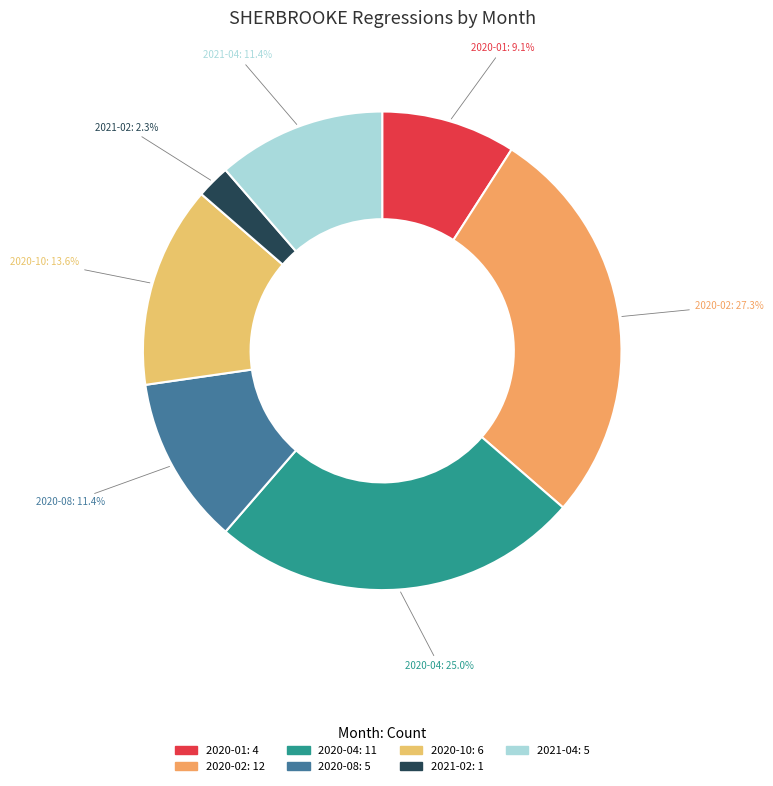

Count the number of slices in the pie.

7